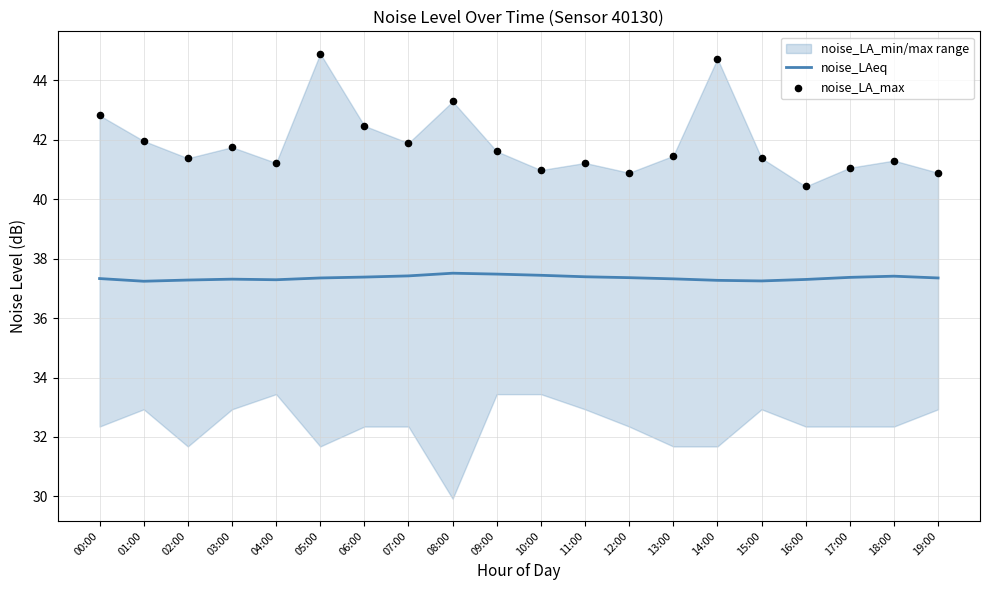

True or false: noise_LAeq has a value of 37.3 at 04:00.

True